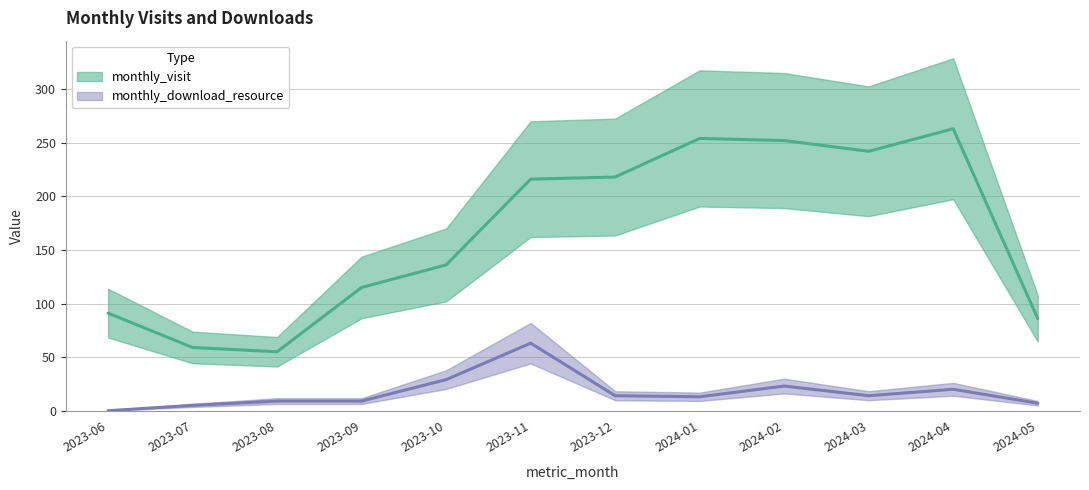

Is this an area chart (filled region under the line)?

No